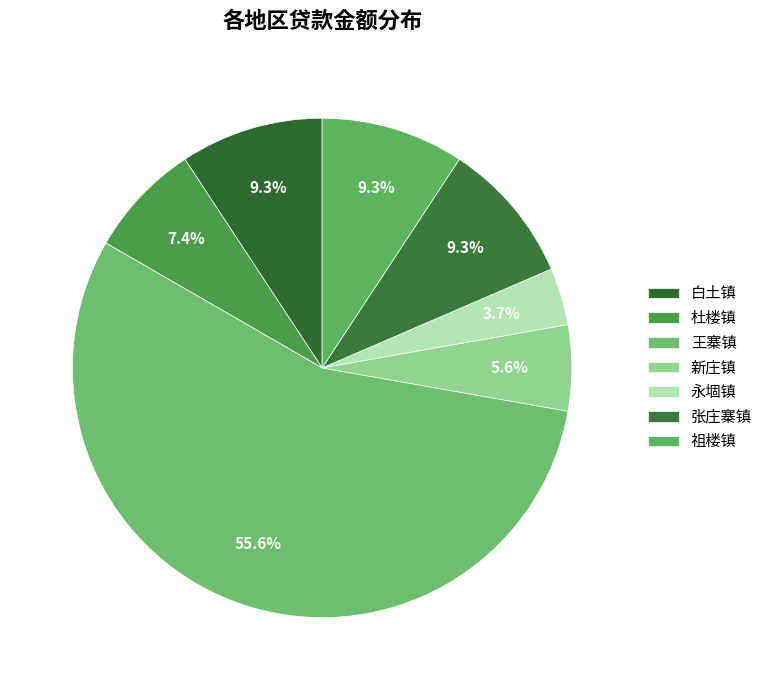

True or false: 张庄寨镇 accounts for 1% of the total.

False